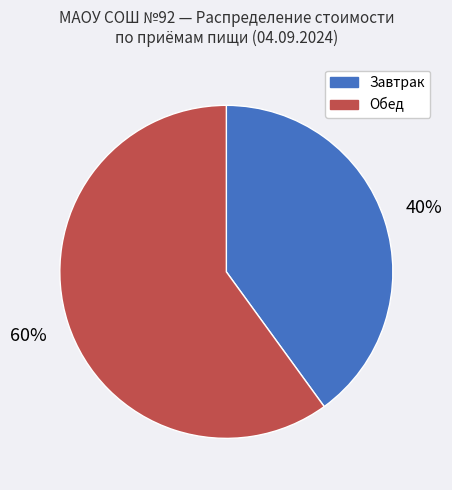

How many slices are in this pie chart?

2